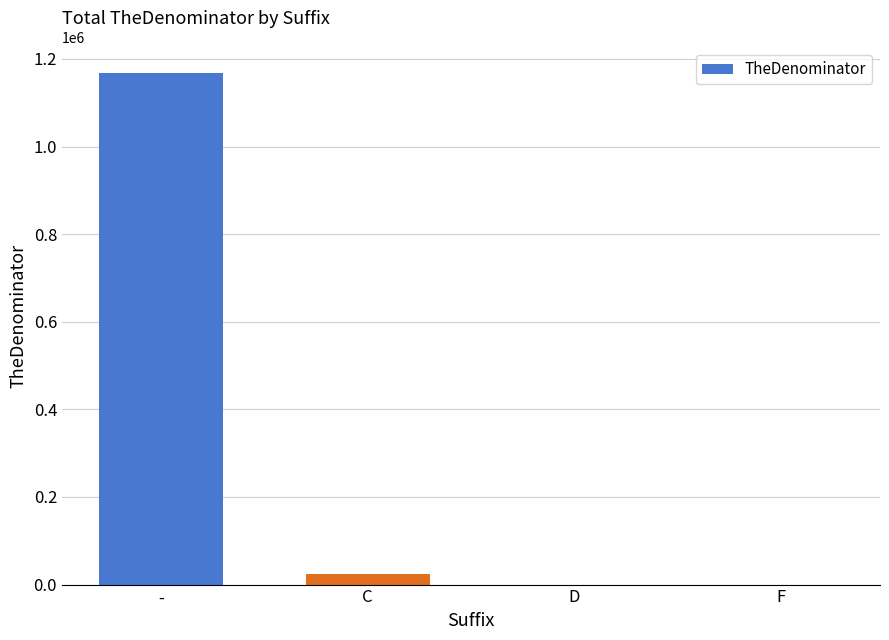

Between - and C, which is larger?

-